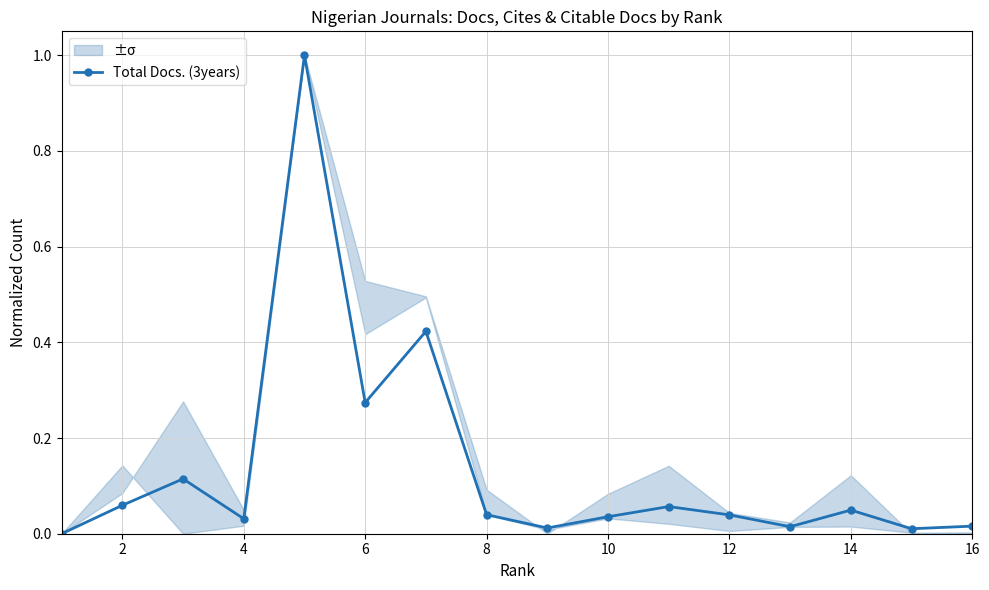

What is the average value?

0.1